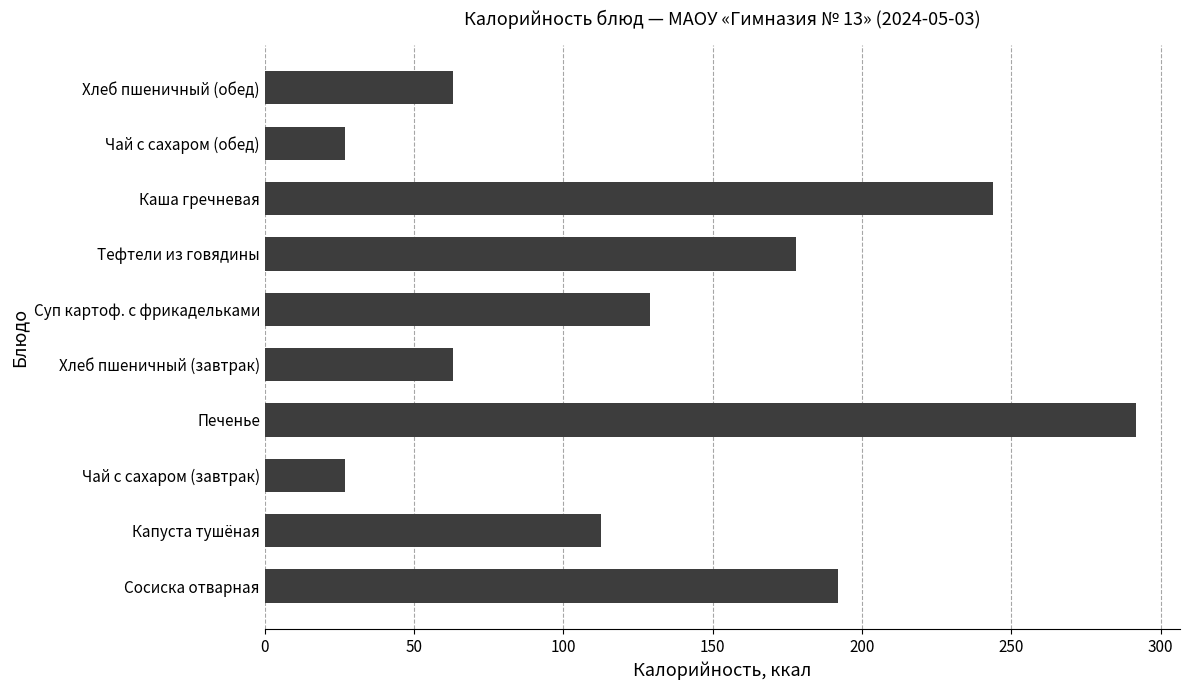

What is the change in value from Капуста тушёная to Печенье?

+179.2